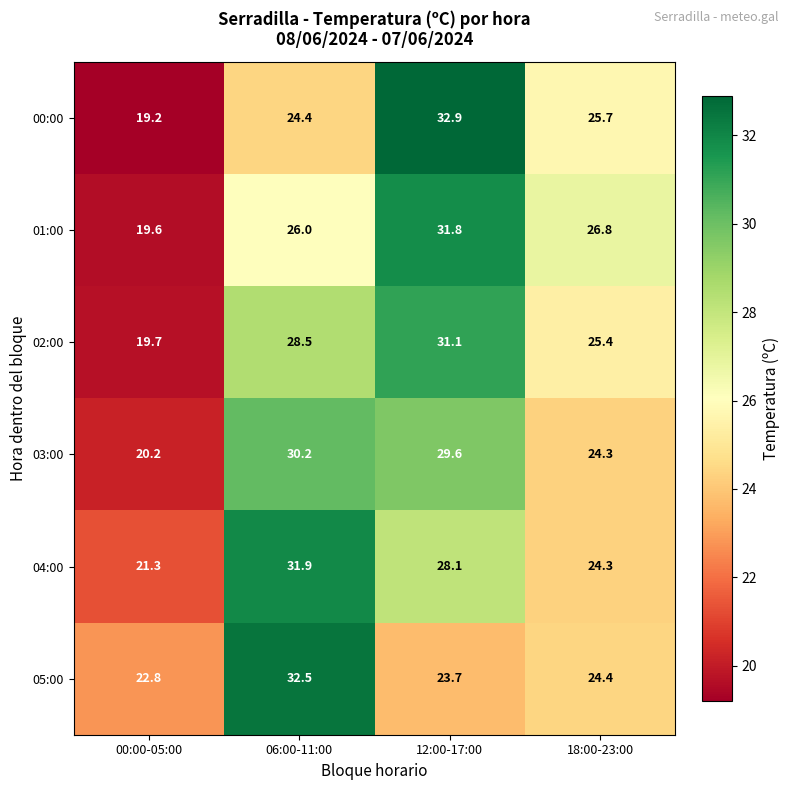

What is the difference between the 03:00 values at 18:00-23:00 and 06:00-11:00?

5.9